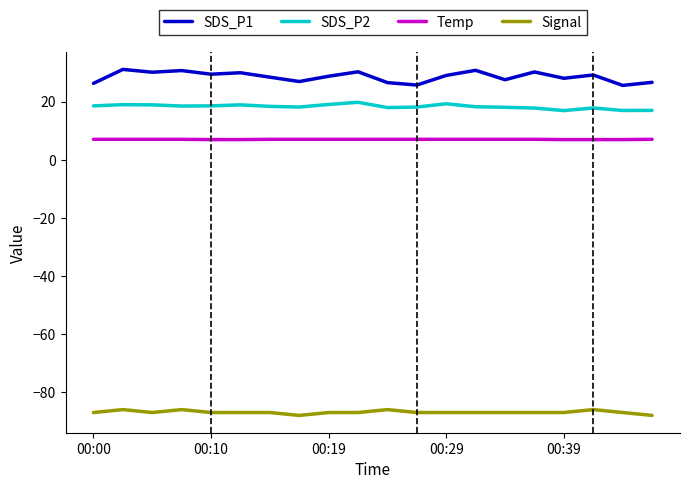

Which series has the largest total across all categories?

SDS_P1